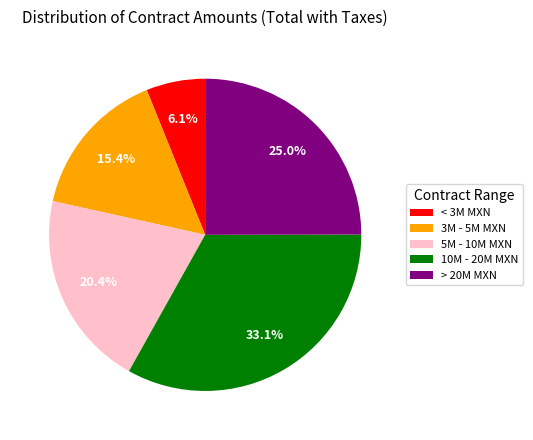

How many segments does this pie chart have?

5